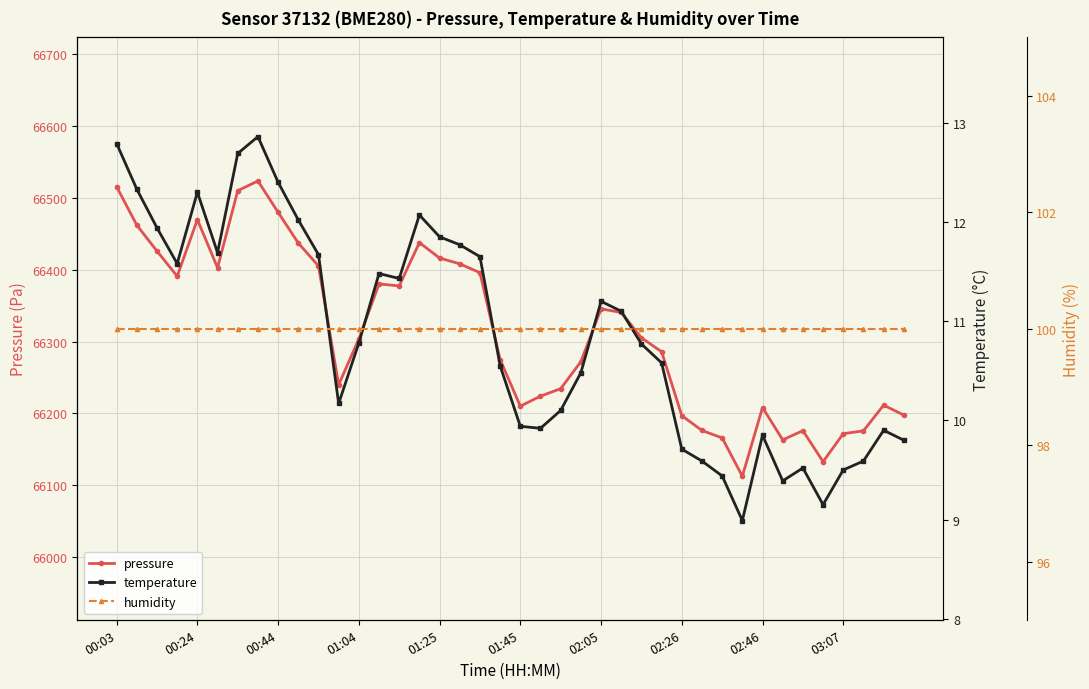

How many lines are shown in the chart?

3